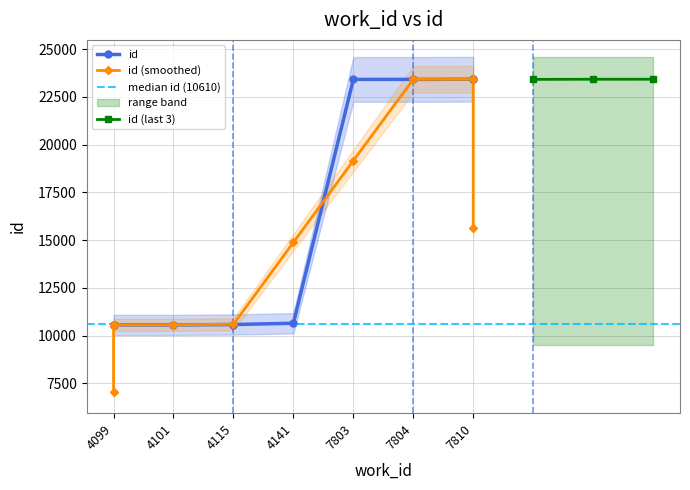

What is the average value?

15709